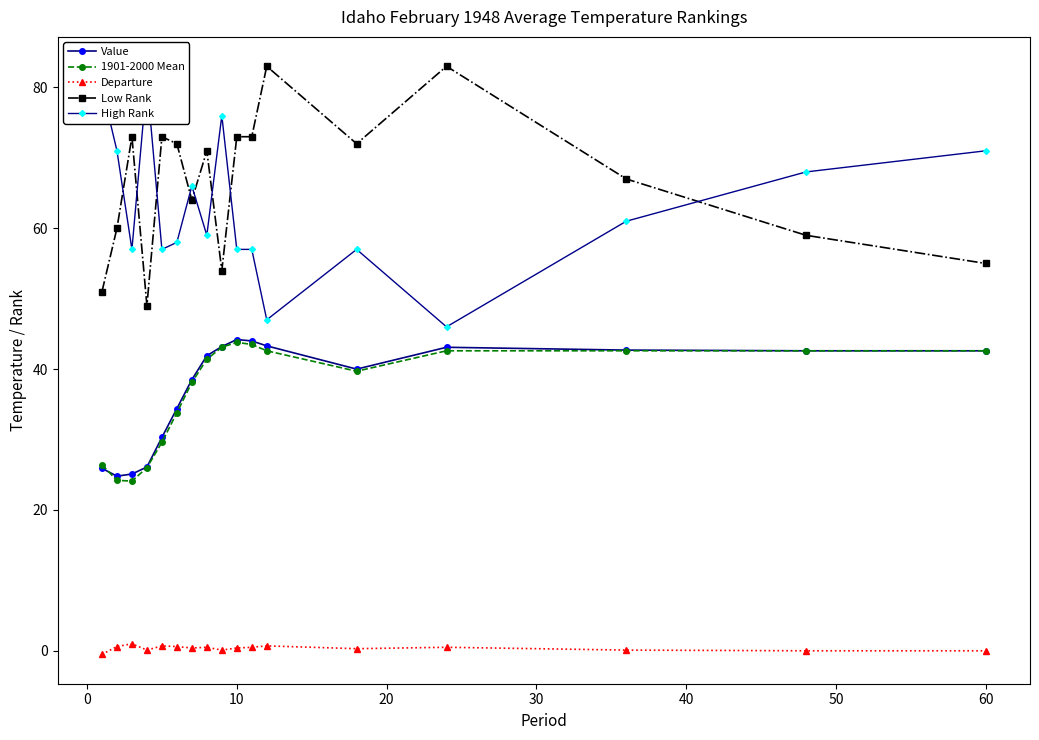

True or false: 1901-2000 Mean and Departure intersect in this chart.

False